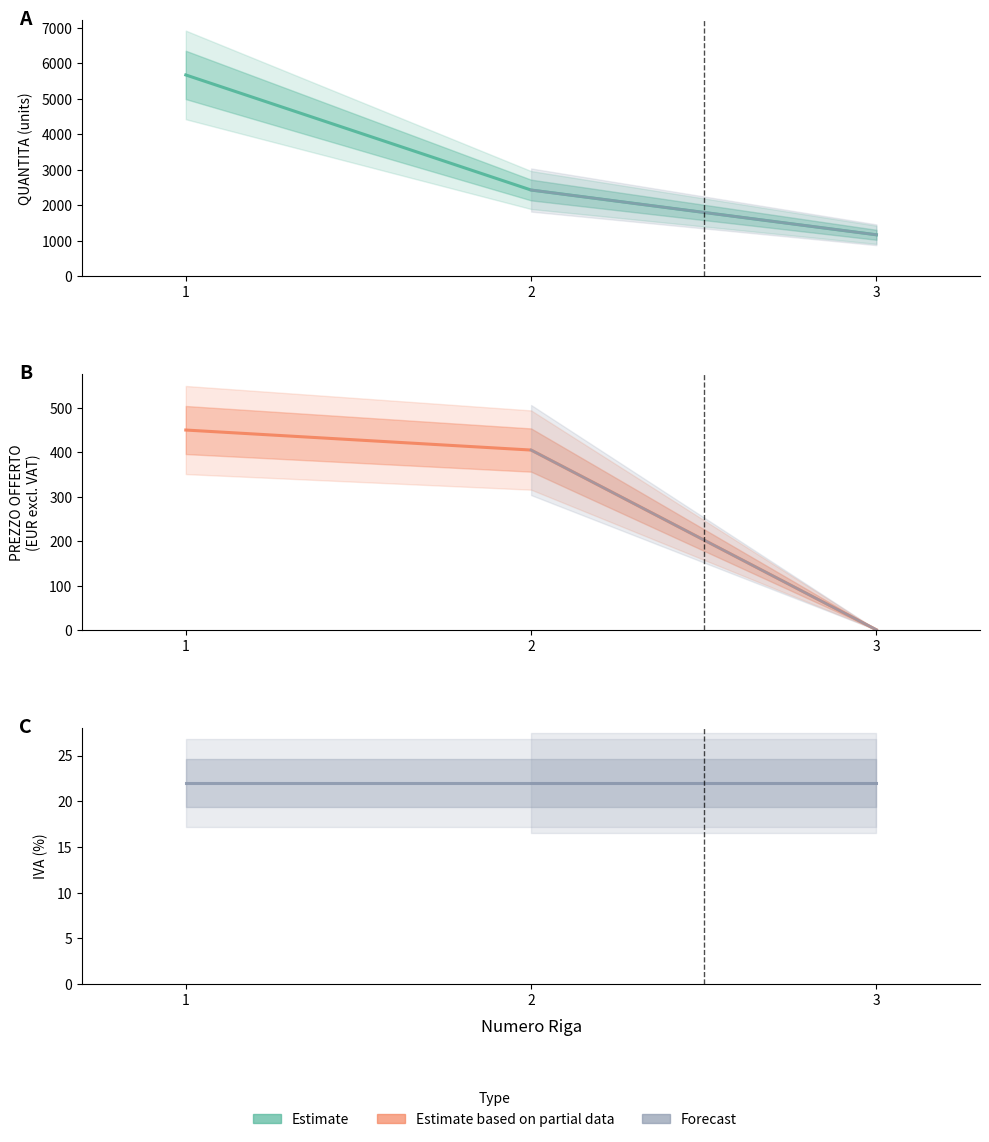

The value of IVA (%) at 3 is 8. True or false?

False